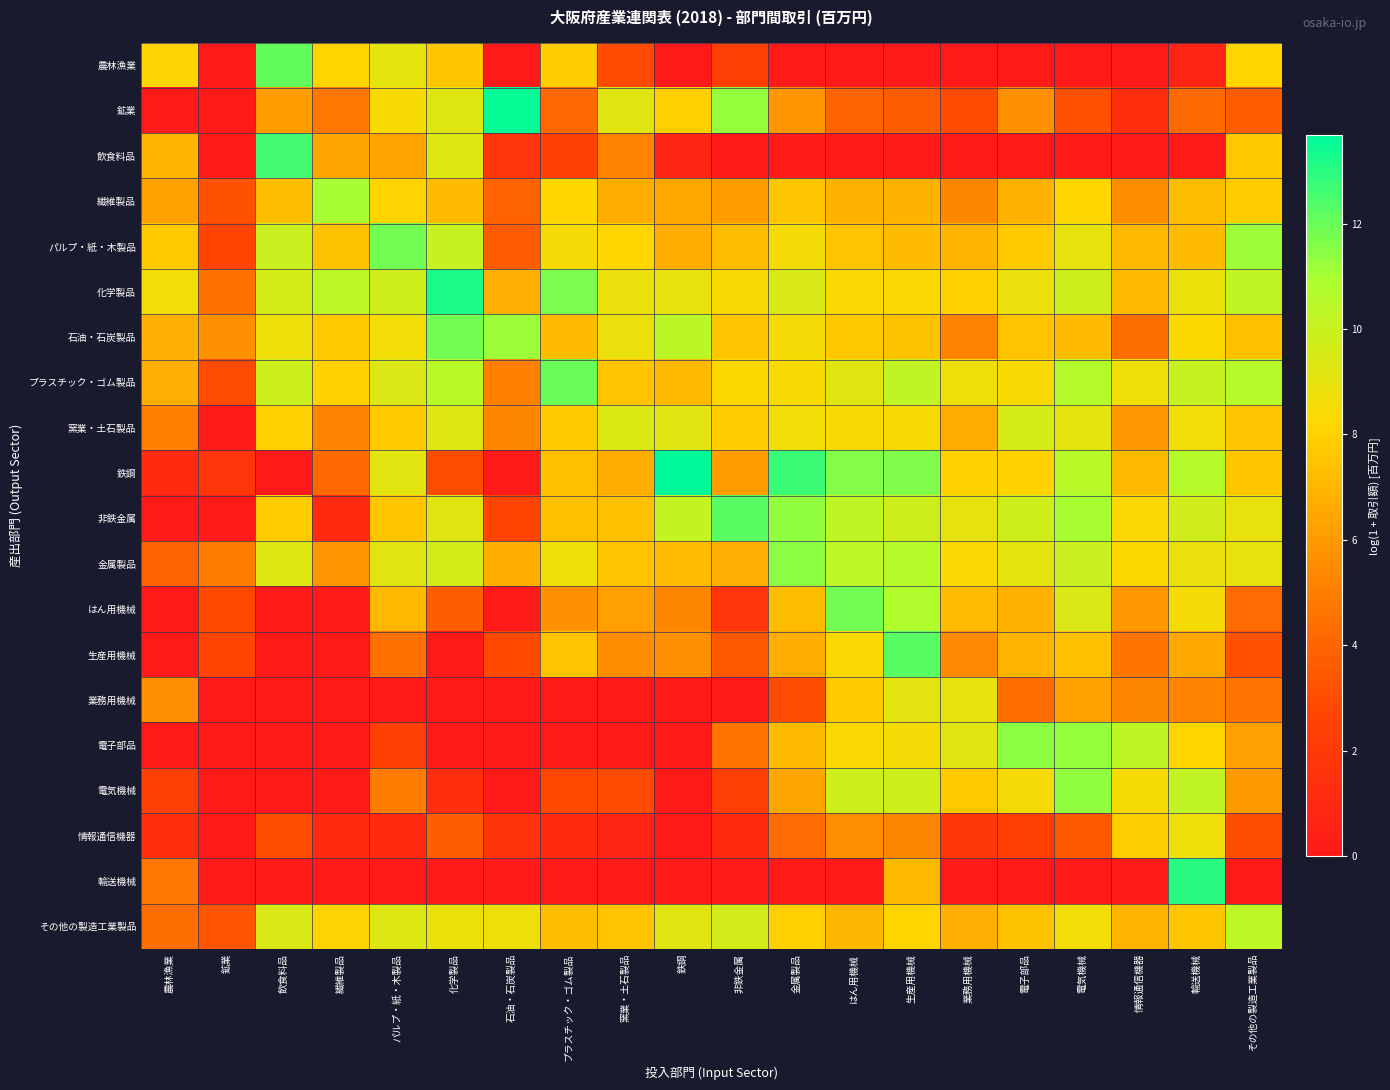

Rank the series by their maximum value, from highest to lowest.

鉄鋼, 鉱業, 化学製品, 輸送機械, 飲食料品, 生産用機械, 非鉄金属, 農林漁業, プラスチック・ゴム製品, パルプ・紙・木製品, はん用機械, 石油・石炭製品, 電子部品, 金属製品, 電気機械, 繊維製品, その他の製造工業製品, 窯業・土石製品, 業務用機械, 情報通信機器